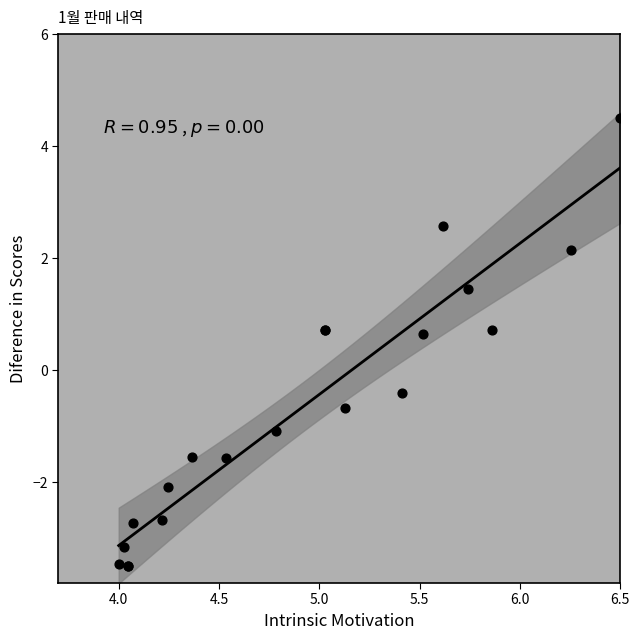

What Y value in the scatter plot is closest to 0?

-0.4